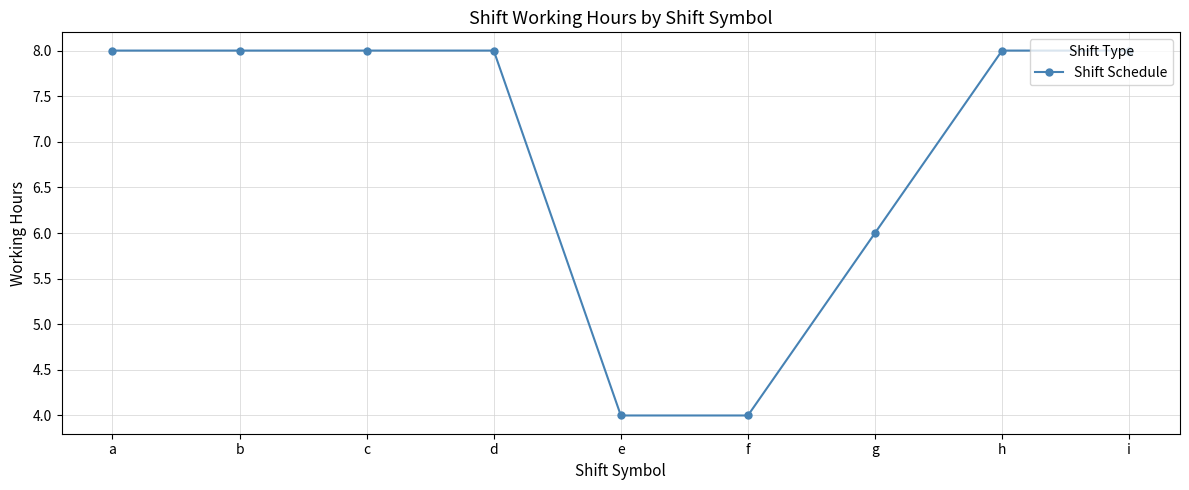

What is the change in value from d to g?

-2